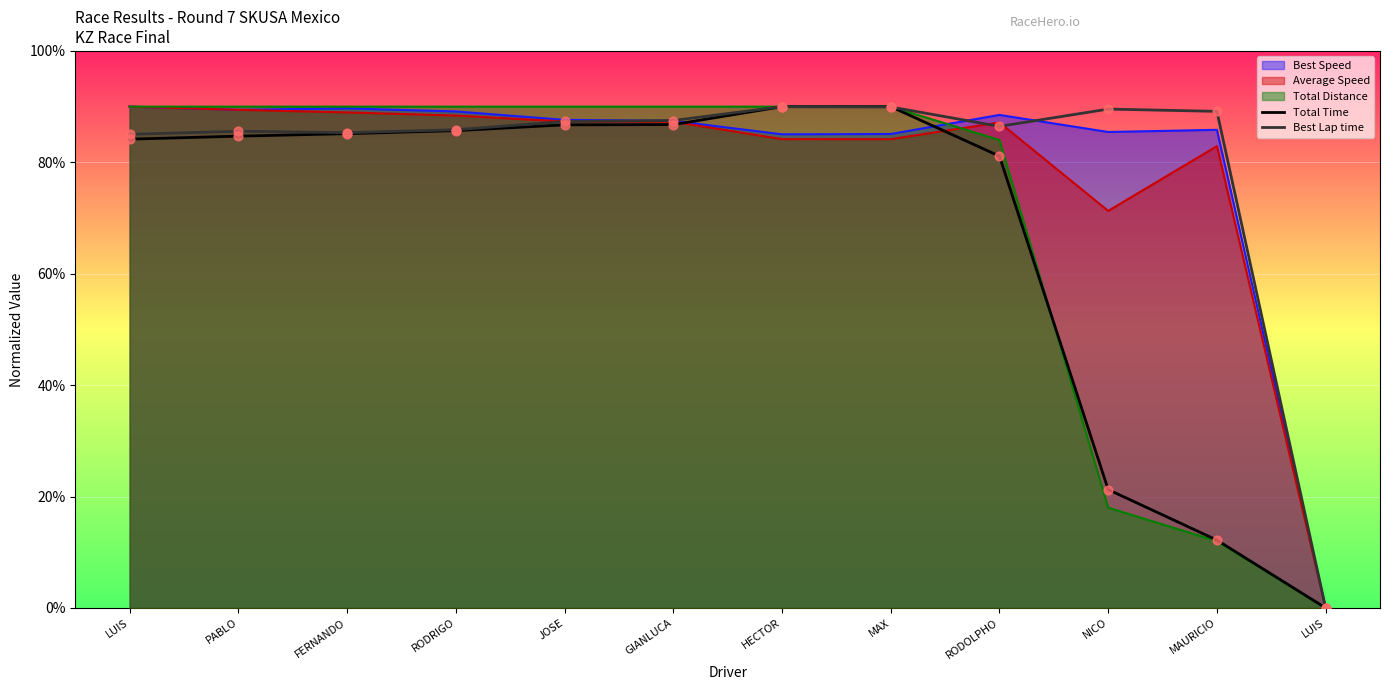

At which category is the sum across all series the highest?

HECTOR